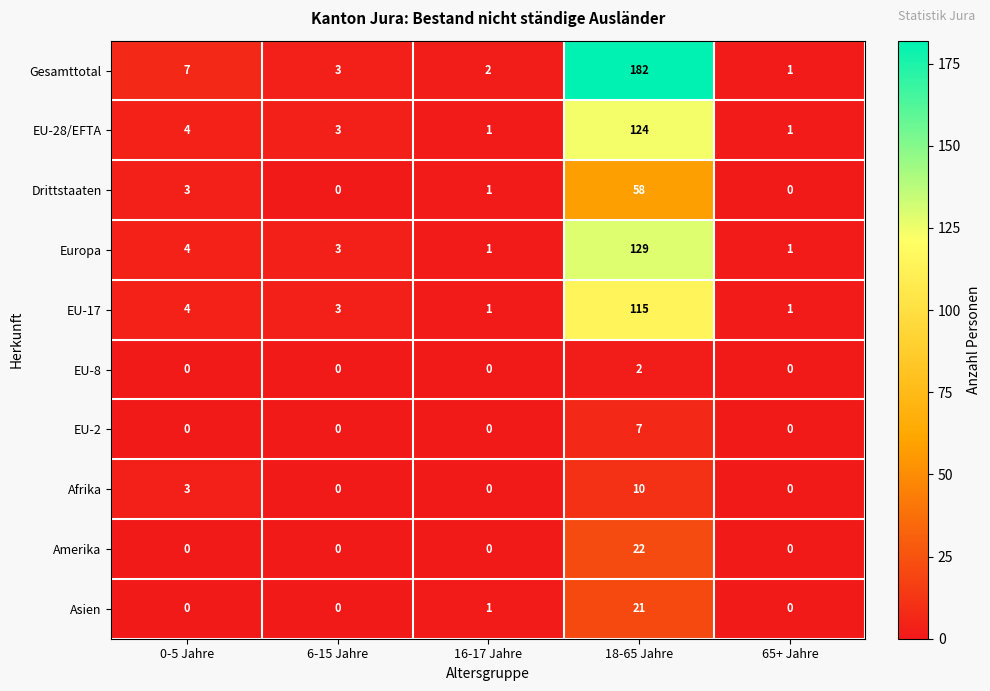

Rank the series by their maximum value, from highest to lowest.

Gesamttotal, Europa, EU-28/EFTA, EU-17, Drittstaaten, Amerika, Asien, Afrika, EU-2, EU-8